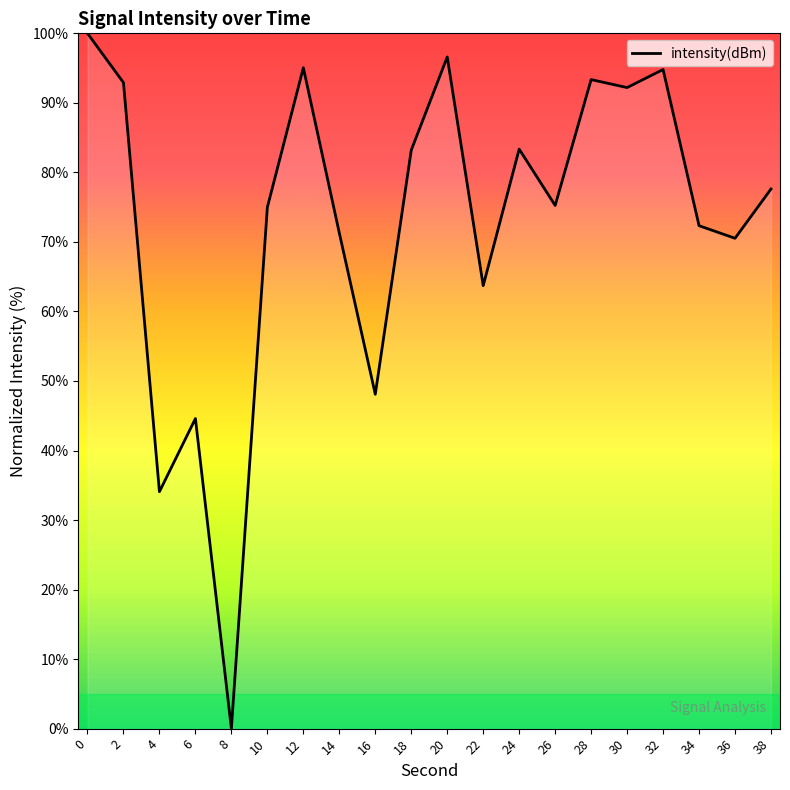

What value does the data have at 4?

34.1